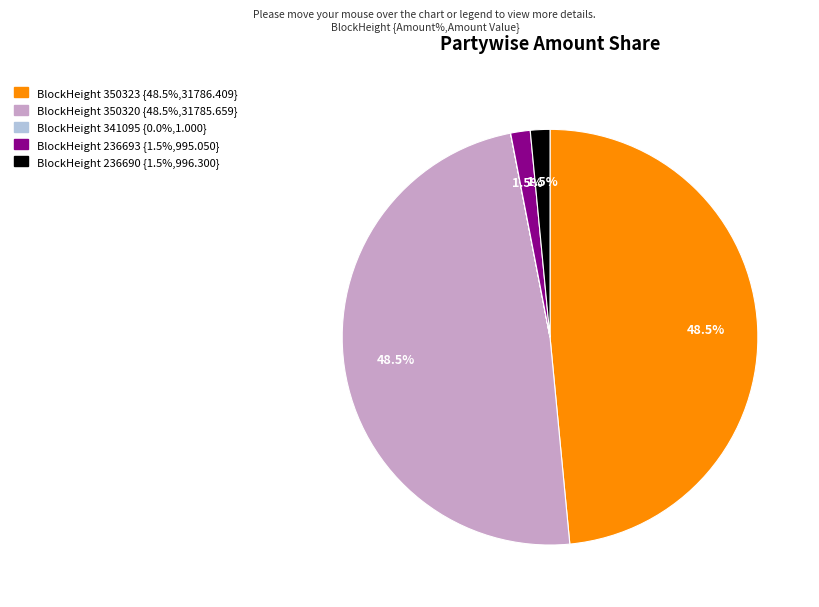

To the nearest percent, what is the difference between the largest and smallest slice percentages?

48%